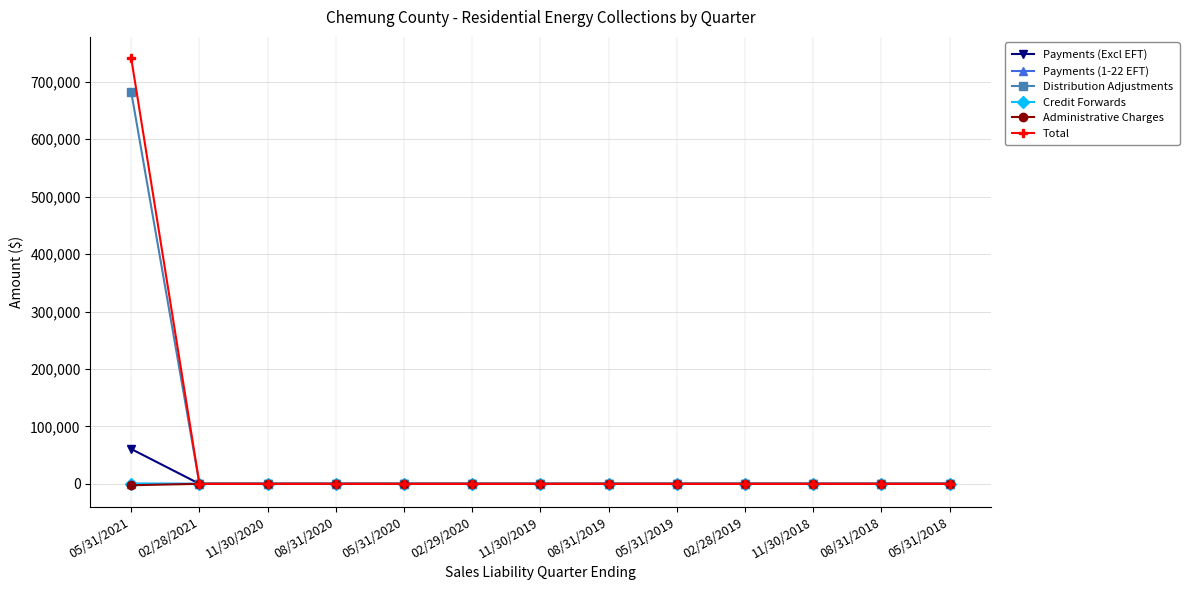

What is the greatest value displayed?

741035.2